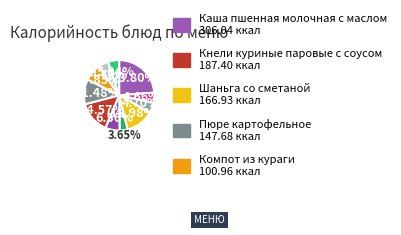

Count the number of slices in the pie.

11